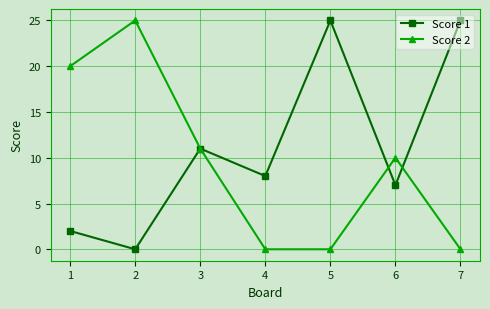

Reading left to right, list all the values displayed in this chart.

Score 1: 2	0	11	8	25	7	25
Score 2: 20	25	11	0	0	10	0